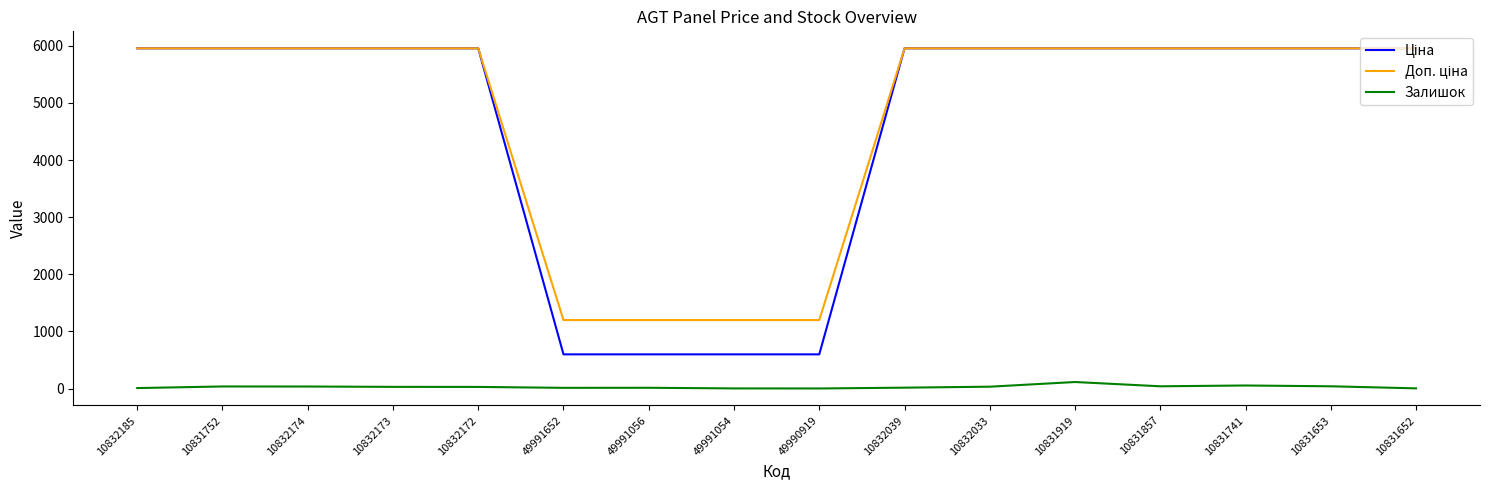

What is the maximum value shown in the chart?

5955.0